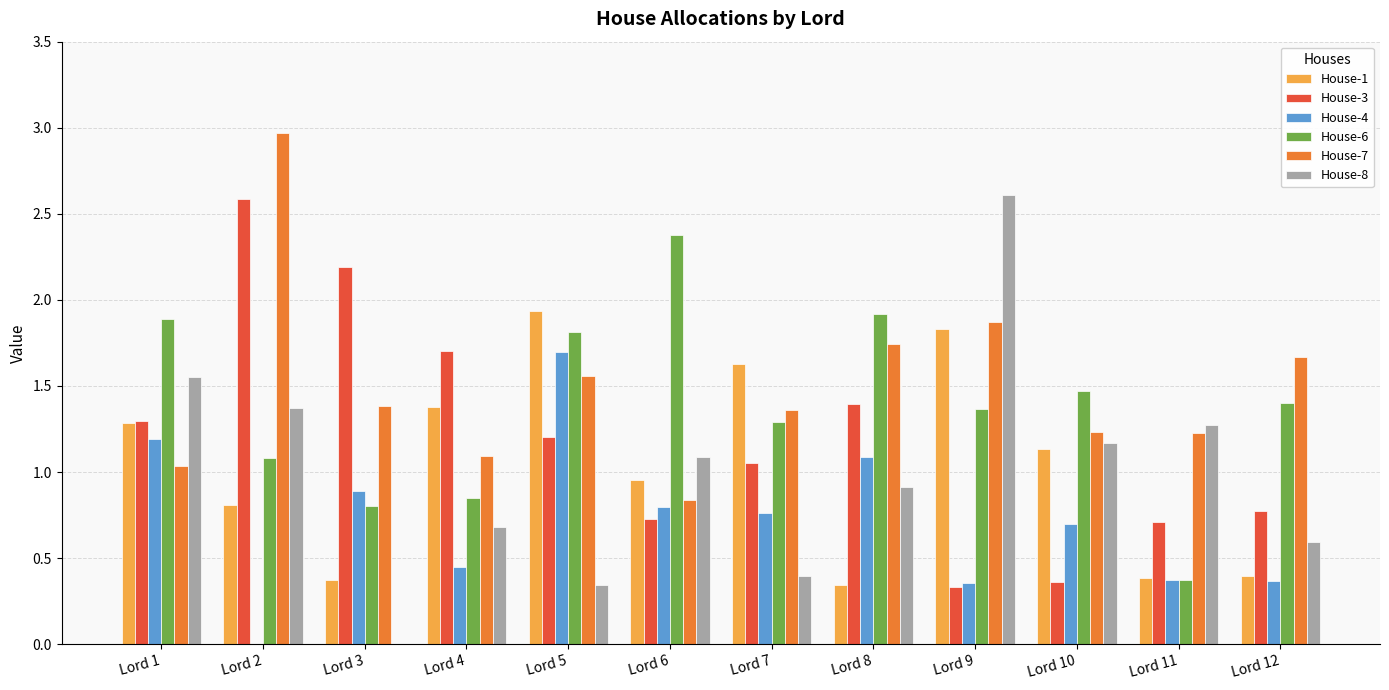

What is the highest value of the House-3 series?

2.6